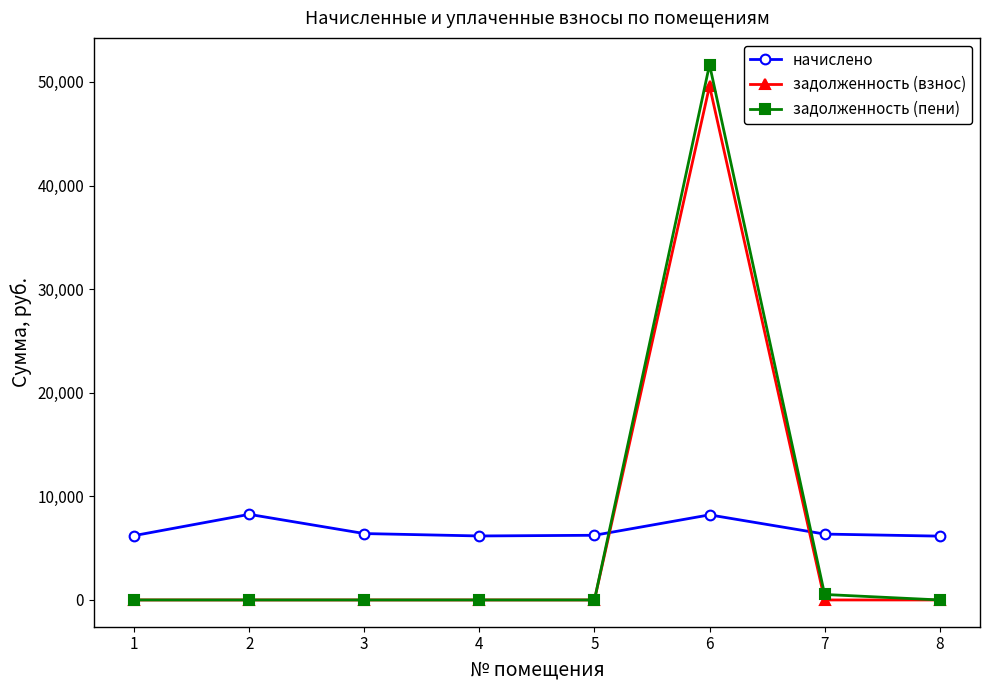

Between which two adjacent categories do задолженность (взнос) and начислено first intersect?

5 and 6